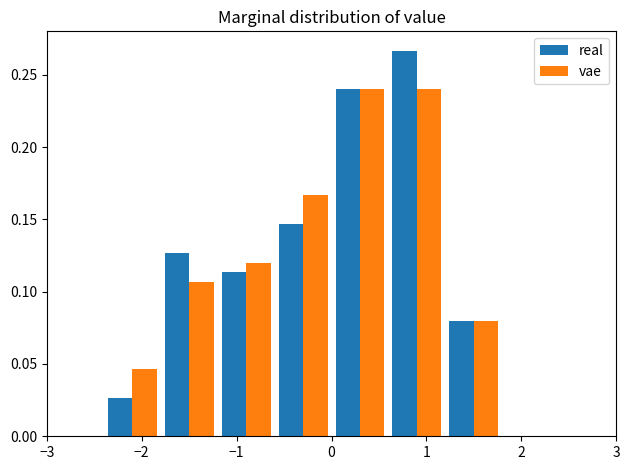

Reading left to right, list every range on the x-axis with the height of the bar of each series over it. The values are not printed on the chart, so give them approximately, as read against the axis.

-3.0 to -2.4: real=0	vae=0
-2.4 to -1.8: real=0.025	vae=0.045
-1.8 to -1.2: real=0.125	vae=0.105
-1.2 to -0.6: real=0.115	vae=0.120
-0.6 to 0.0: real=0.145	vae=0.165
0.0 to 0.6: real=0.240	vae=0.240
0.6 to 1.2: real=0.265	vae=0.240
1.2 to 1.8: real=0.080	vae=0.080
1.8 to 2.4: real=0	vae=0
2.4 to 3.0: real=0	vae=0